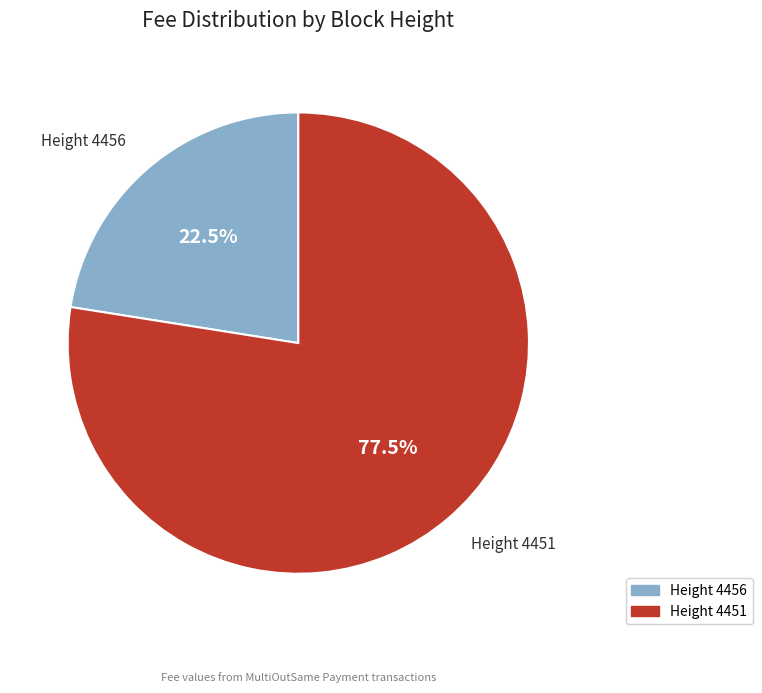

Is there a majority slice in this chart?

Yes